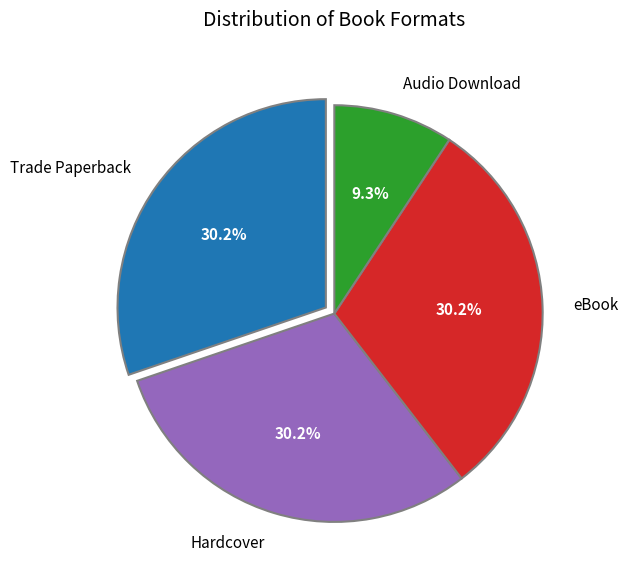

Is it true that Trade Paperback is 30% of the pie?

True